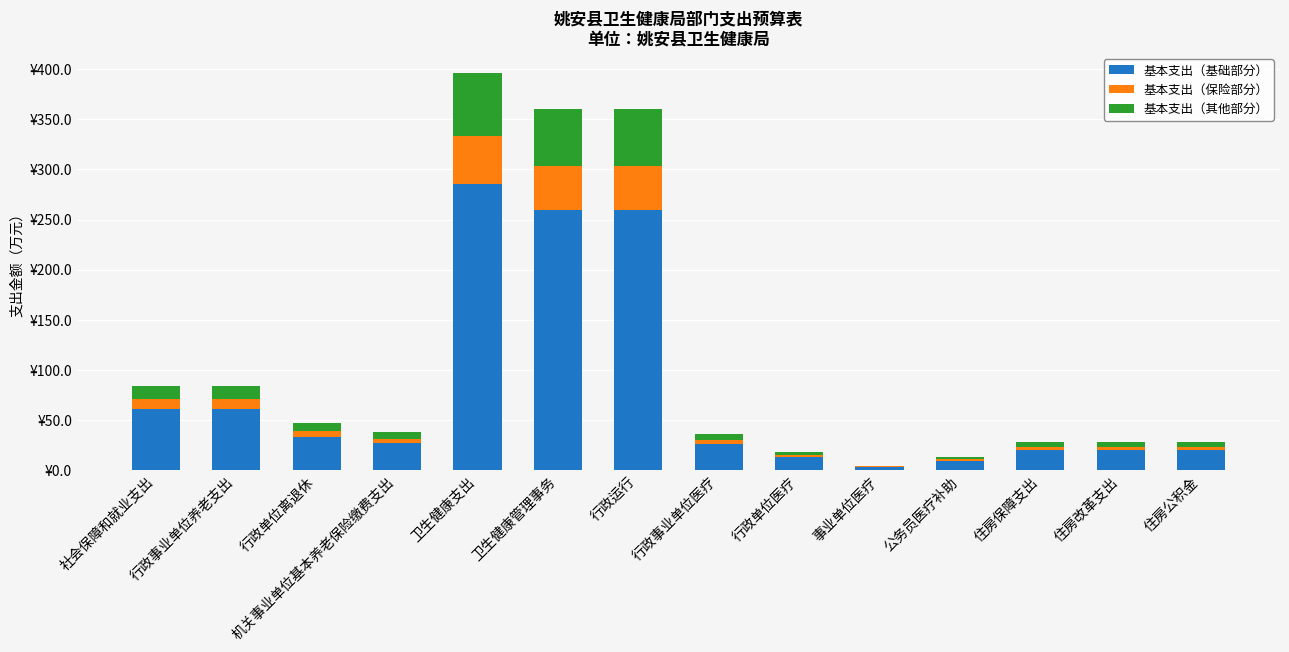

At how many categories does at least one series exceed 222?

3